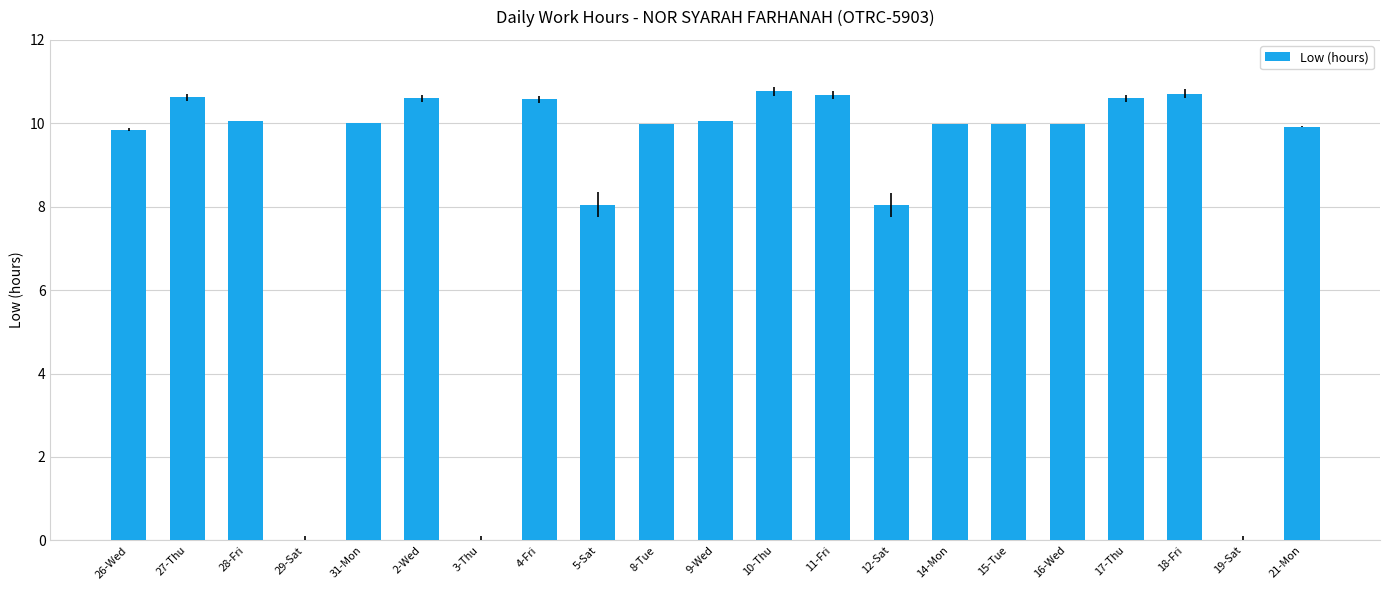

What is the maximum value shown in the chart?

10.8